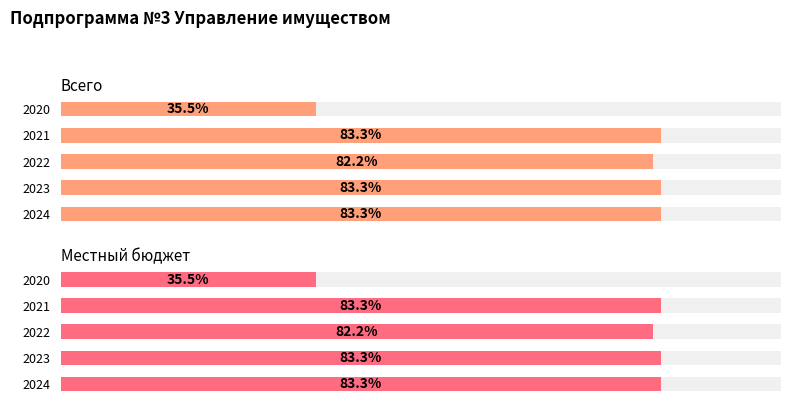

Which series changed the most between 2022 and 2024?

Всего